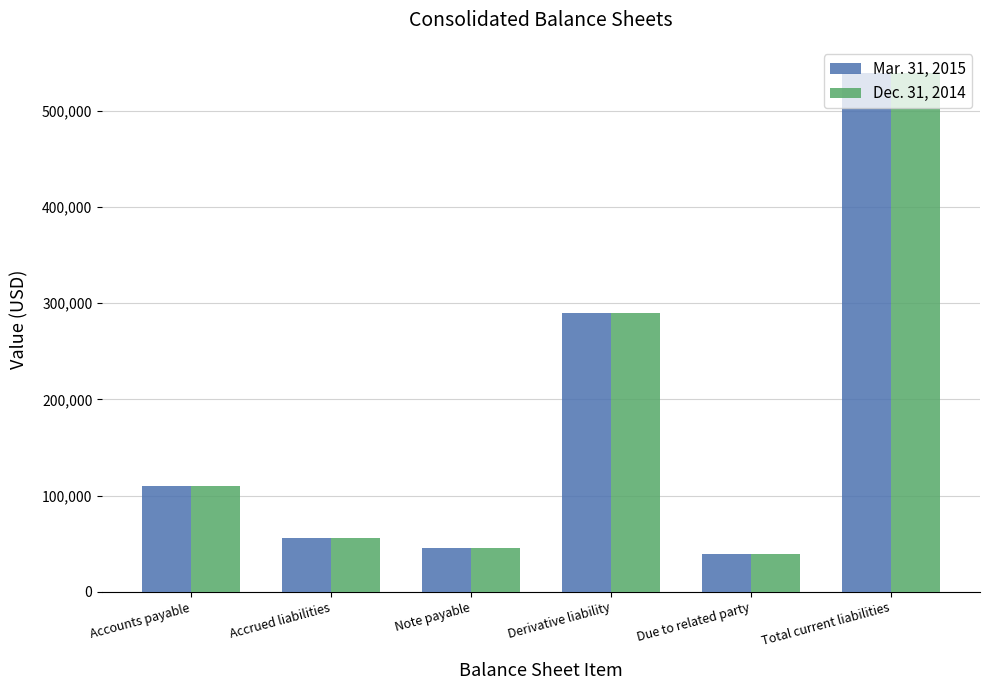

Is the value of Dec. 31, 2014 at Derivative liability greater than the value of Mar. 31, 2015 at Accounts payable?

Yes